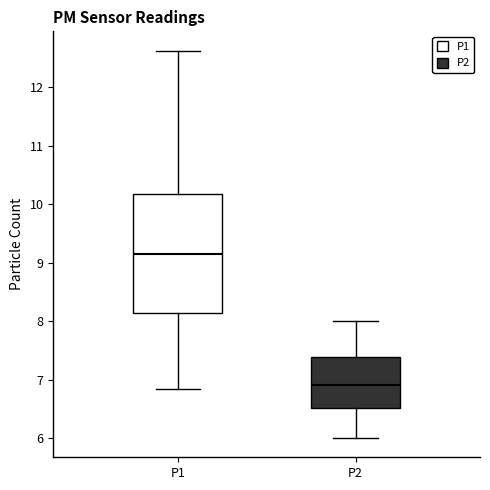

Which box is the tallest, from its lower edge to its upper edge?

P1